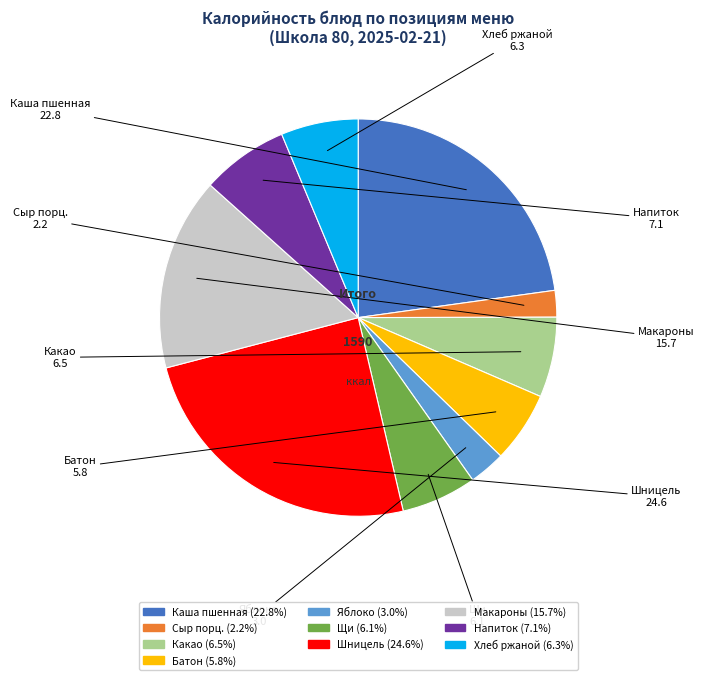

Is there a majority slice in this chart?

No